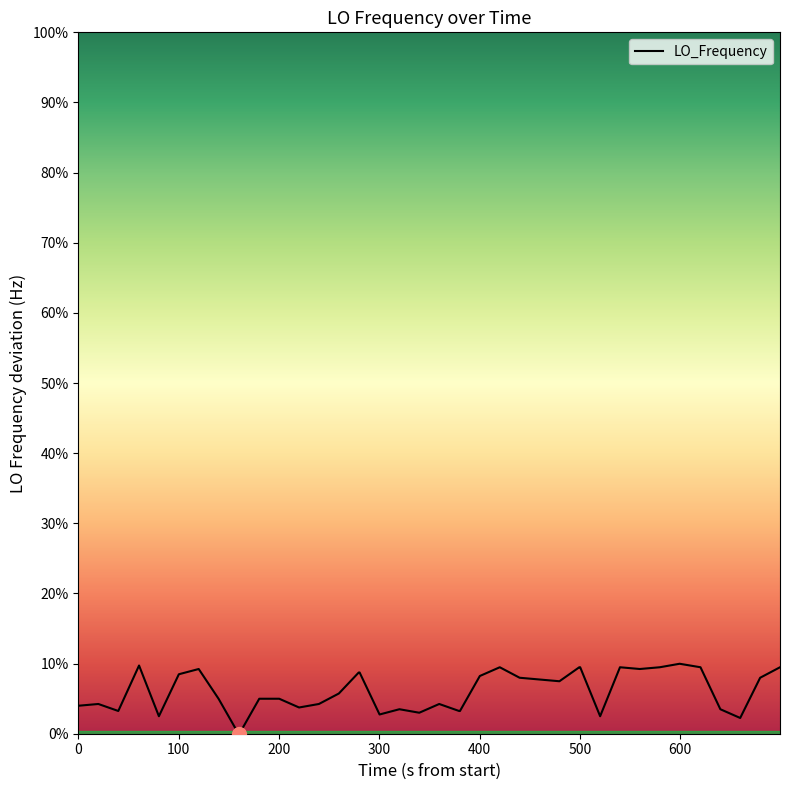

Does the chart have visible grid lines?

No